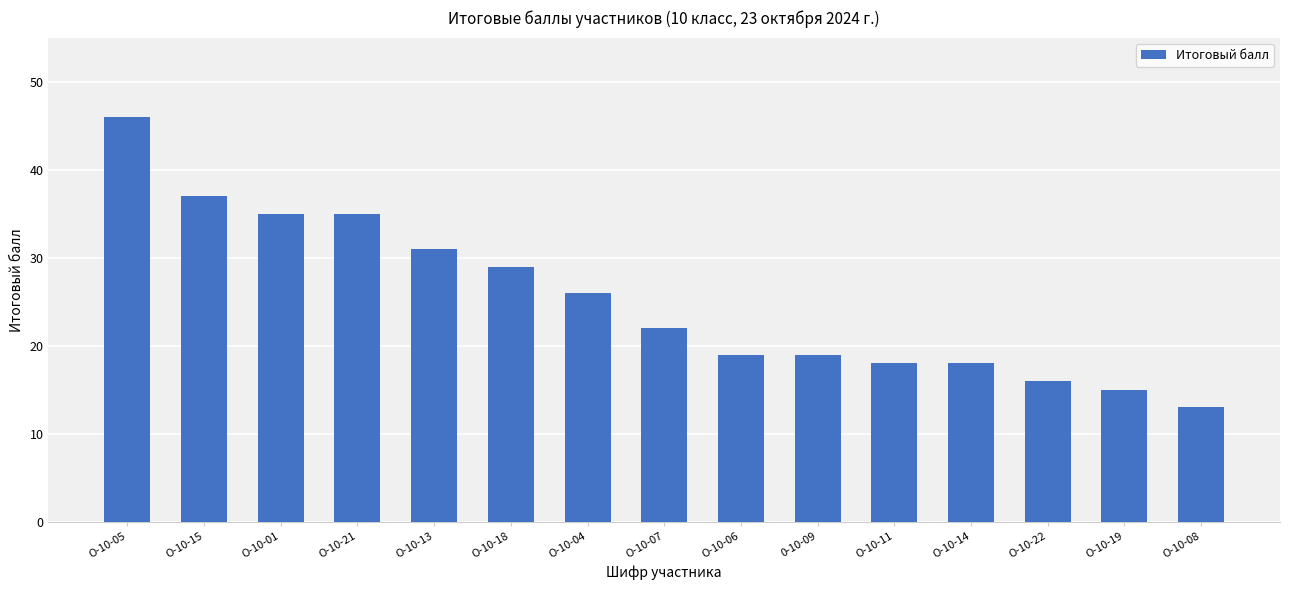

Reading right to left, list all the values displayed in this chart.

13	15	16	18	18	19	19	22	26	29	31	35	35	37	46